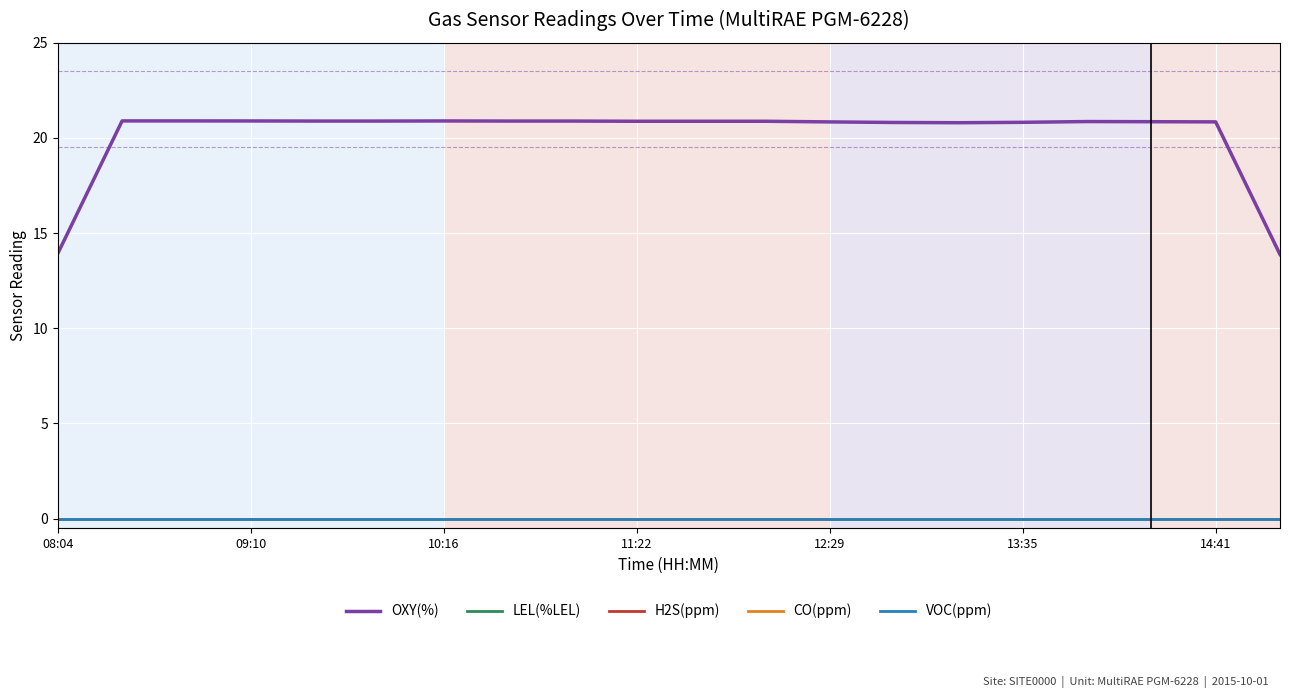

What is the difference between the maximum and minimum values in the OXY(%) series?

7.0